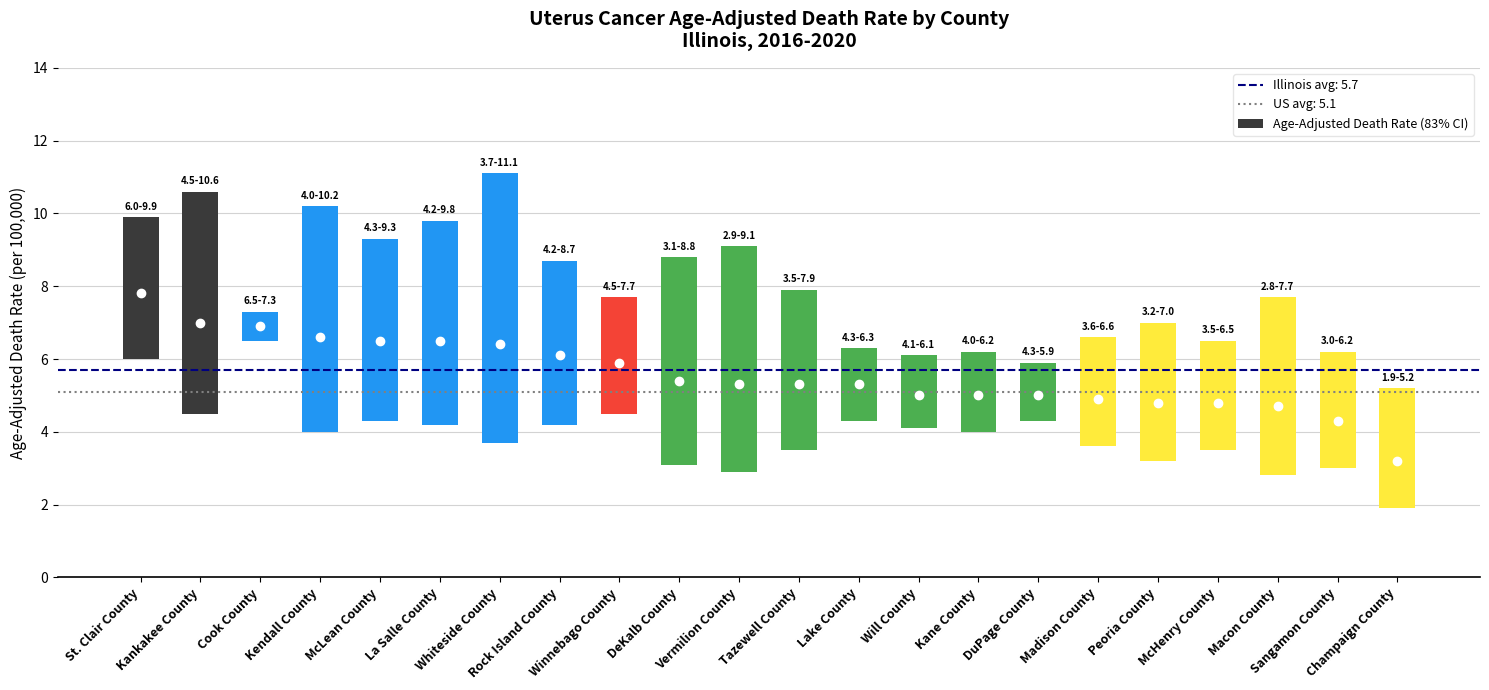

Reading right to left, list all the values displayed in this chart.

3.3	3.2	4.9	3.0	3.8	3.0	1.6	2.2	2.0	2.0	4.4	6.2	5.7	3.2	4.5	7.4	5.6	5.0	6.2	0.8	6.1	3.9